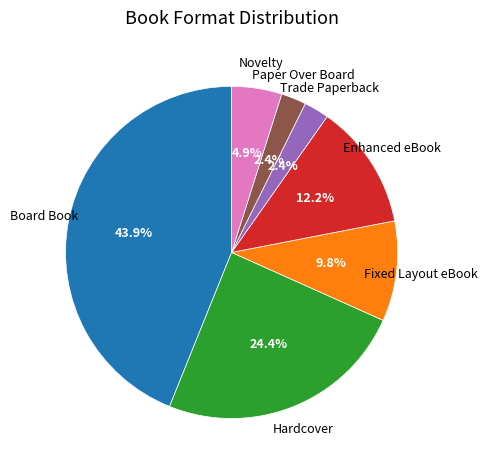

Does any single category account for the majority?

No